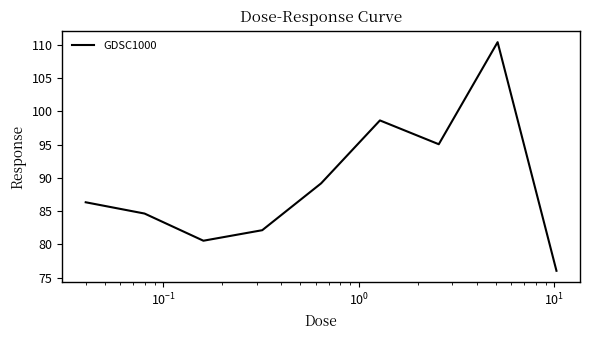

What is the greatest value displayed?

110.4